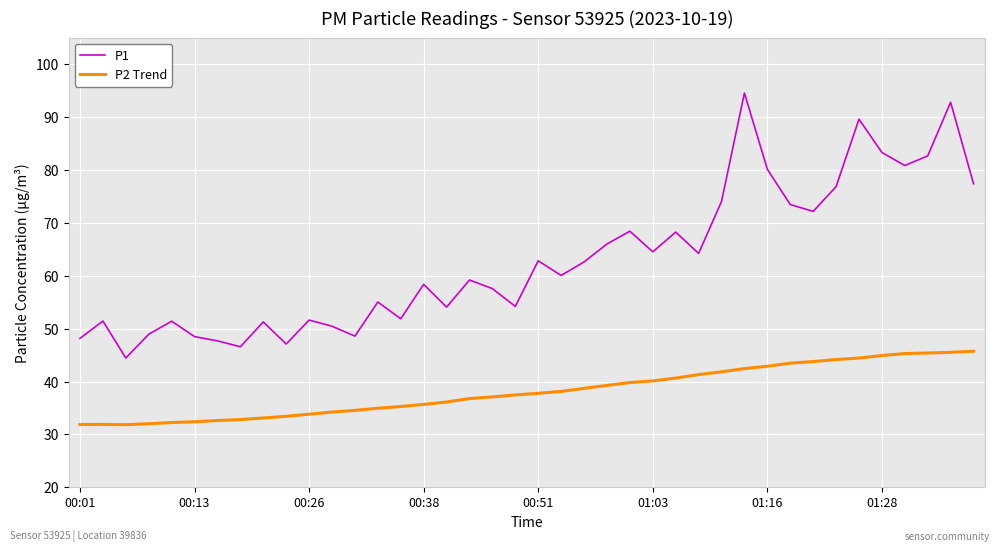

List the series in order of their overall mean, lowest first.

P2 Trend, P1